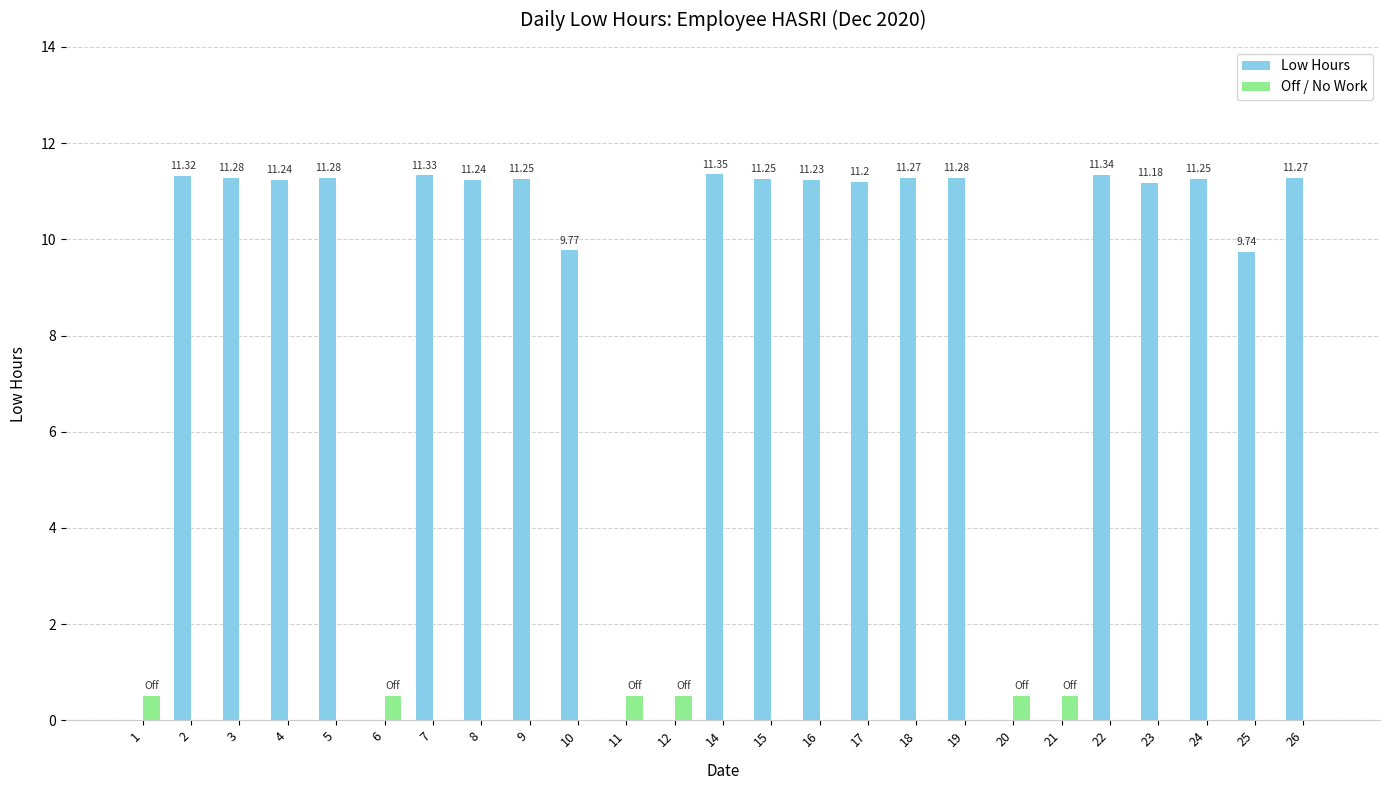

How many groups of bars are there?

25